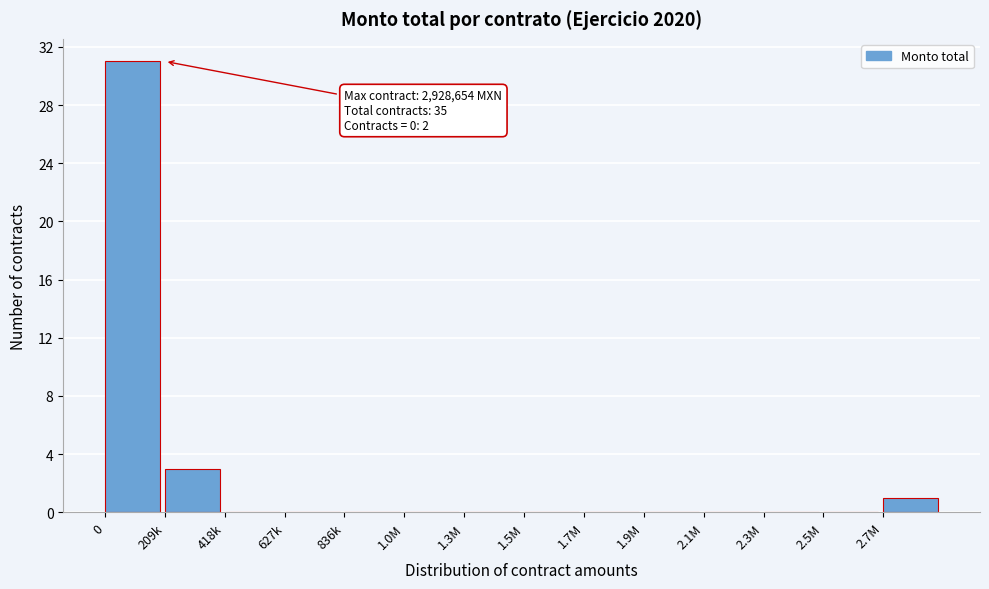

Reading left to right, transcribe all the data shown in this chart.

0=31	209k=3	418k=0	627k=0	836k=0	1.0M=0	1.3M=0	1.5M=0	1.7M=0	1.9M=0	2.1M=0	2.3M=0	2.5M=0	2.7M=1